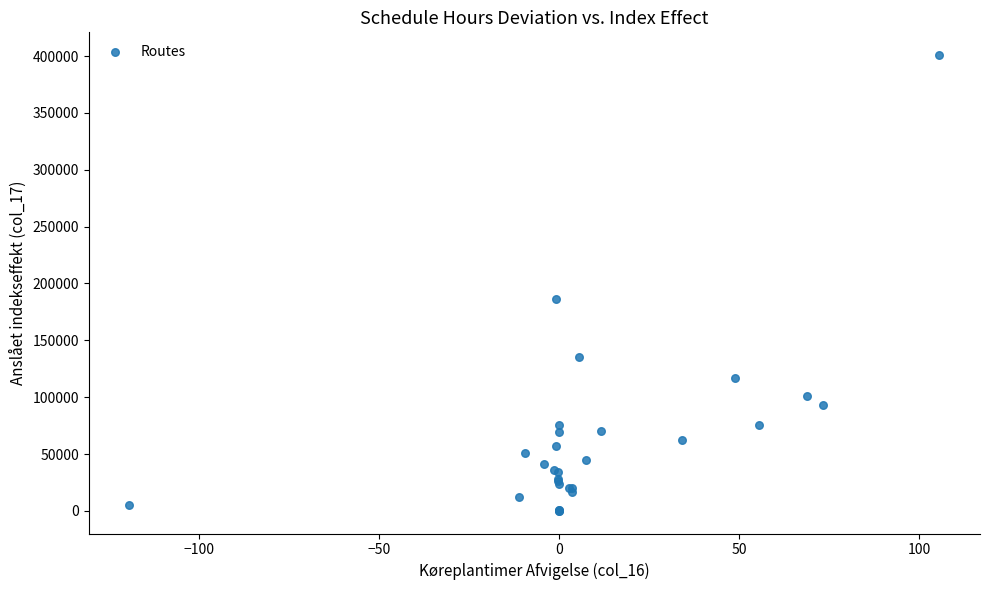

What Y value in the scatter plot is closest to 200488?

186302.7